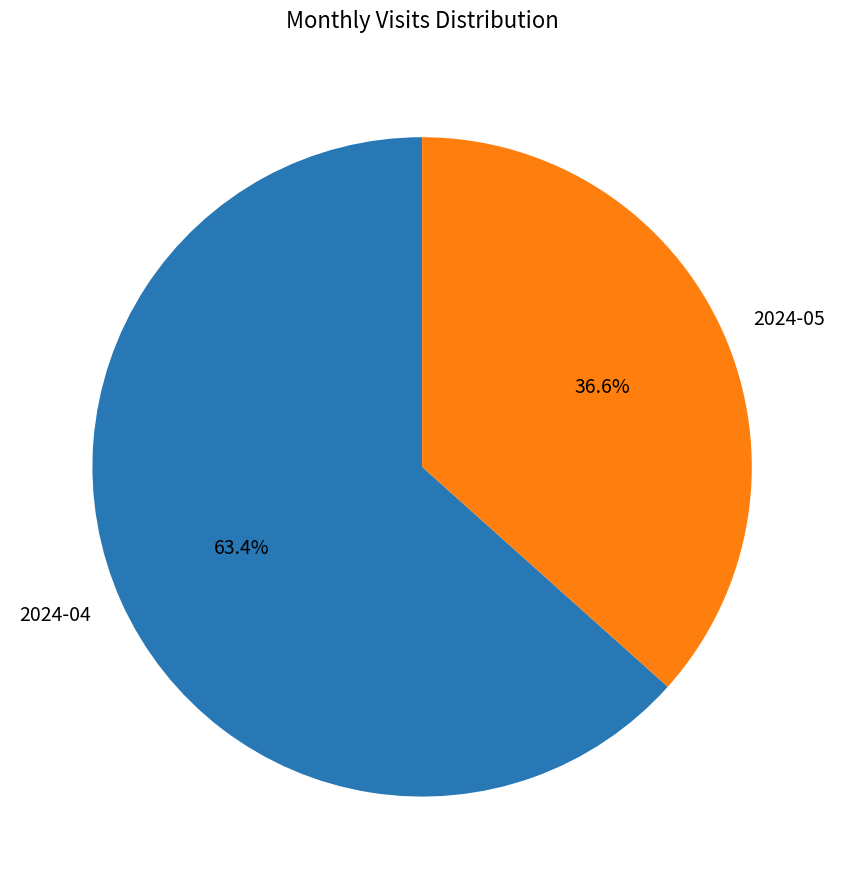

How many segments does this pie chart have?

2